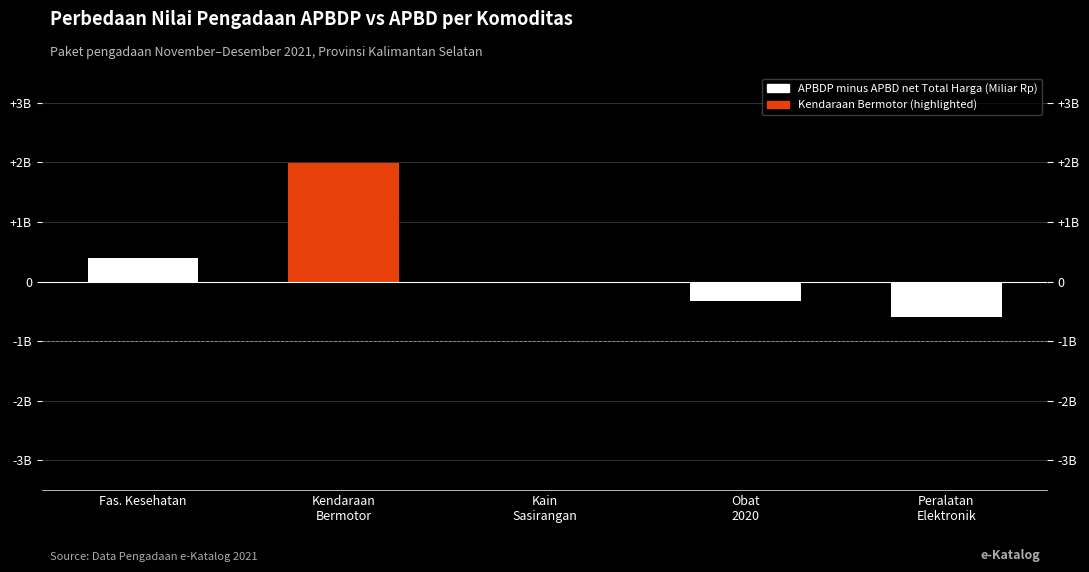

Are the bars grouped side by side (vs. stacked)?

No